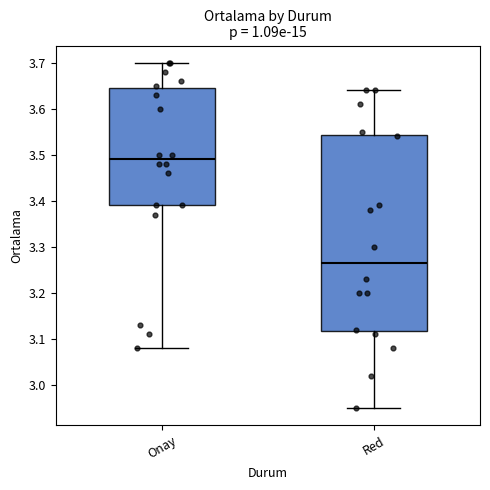

Which box is the tallest, from its lower edge to its upper edge?

Red